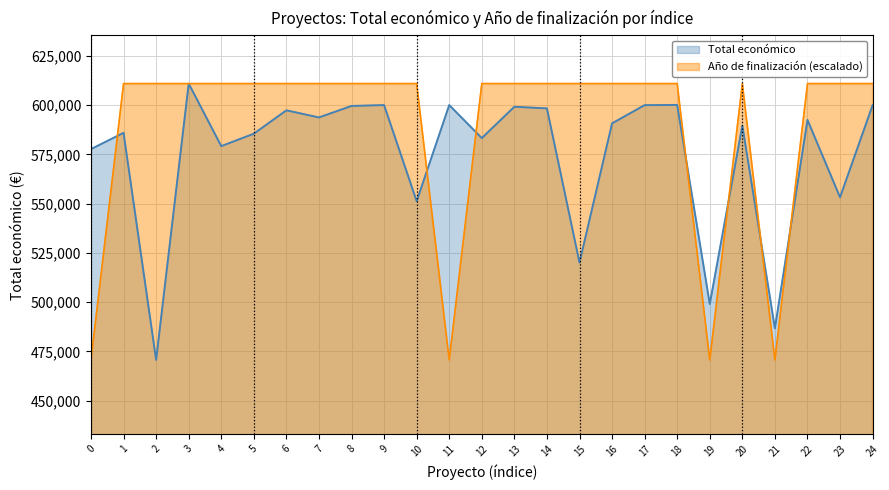

Reading left to right, extract all data points from this chart.

Total económico: 577638	585914	470675	610889	579152	585460	597320	593715	599540	599986	551196	599992	583223	599134	598303	520062	590712	599960	600043	499059	589584	486756	592475	553196	599927
Año de finalización: 470675	610889	610889	610889	610889	610889	610889	610889	610889	610889	610889	470675	610889	610889	610889	610889	610889	610889	610889	470675	610889	470675	610889	610889	610889